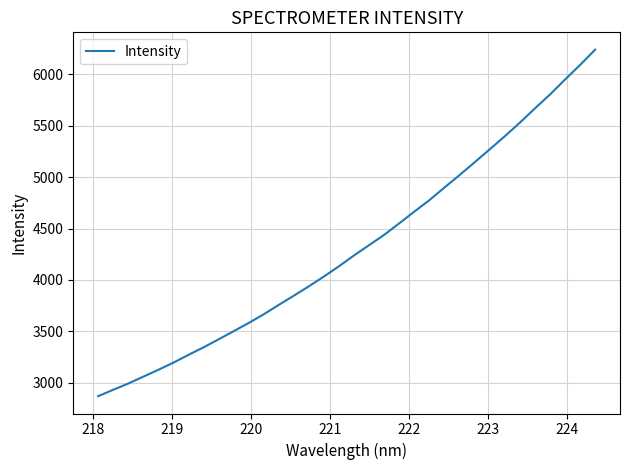

What is the difference between the maximum and minimum values?

3373.7